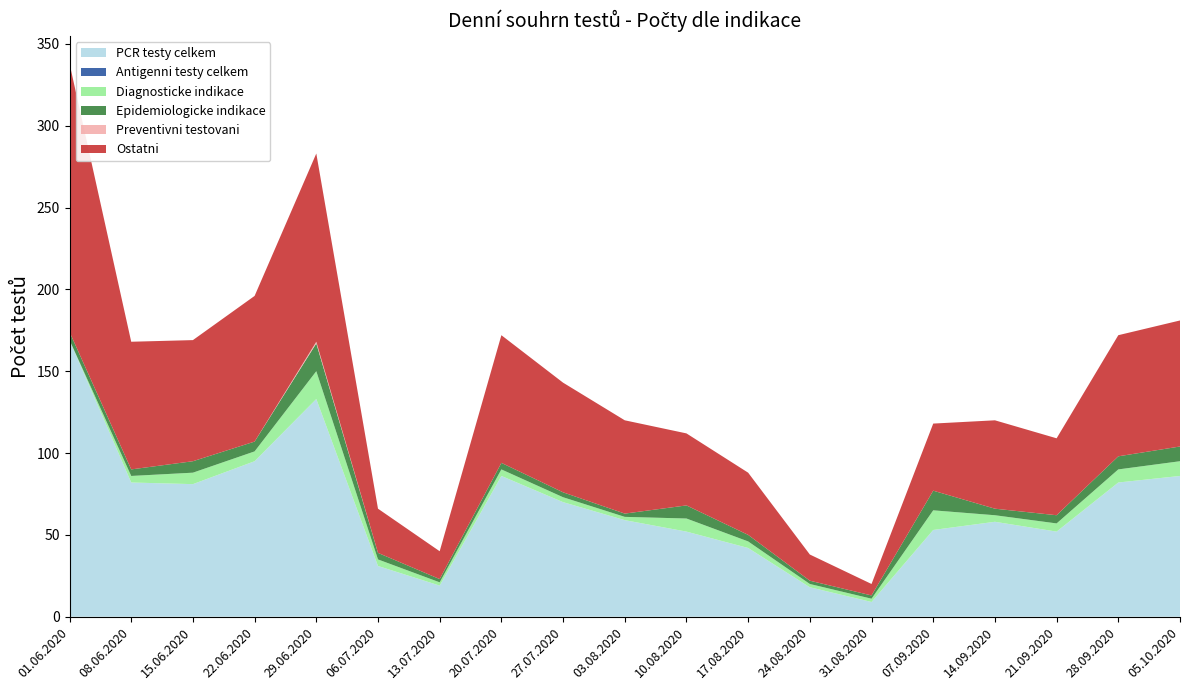

Reading right to left, what are all the values shown in this chart?

PCR testy celkem: 86	82	52	58	53	9	18	42	52	59	70	86	19	31	133	95	81	82	169
Antigenni testy celkem: 0	0	0	0	0	0	0	0	0	0	0	0	0	0	0	0	0	0	0
Diagnosticke indikace: 9	8	5	4	12	2	2	4	8	2	3	4	2	4	17	6	7	4	0
Epidemiologicke indikace: 9	8	5	4	12	2	2	4	8	2	3	4	2	4	17	6	7	4	5
Preventivni testovani: 0	0	0	0	0	0	0	0	0	0	0	0	0	0	1	0	0	0	0
Ostatni: 77	74	47	54	41	7	16	38	44	57	67	78	17	27	115	89	74	78	164